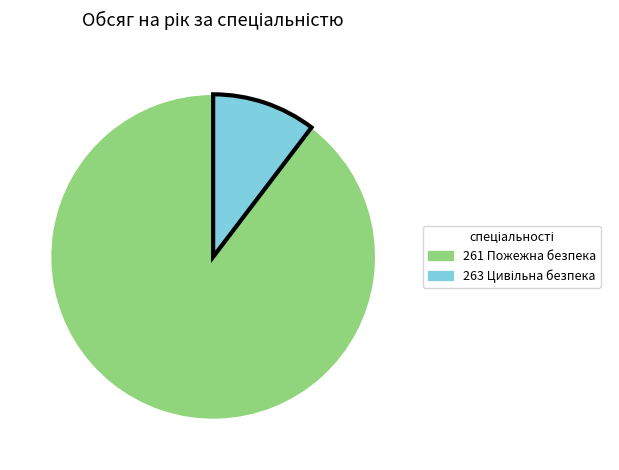

Which category accounts for the majority?

261 Пожежна безпека